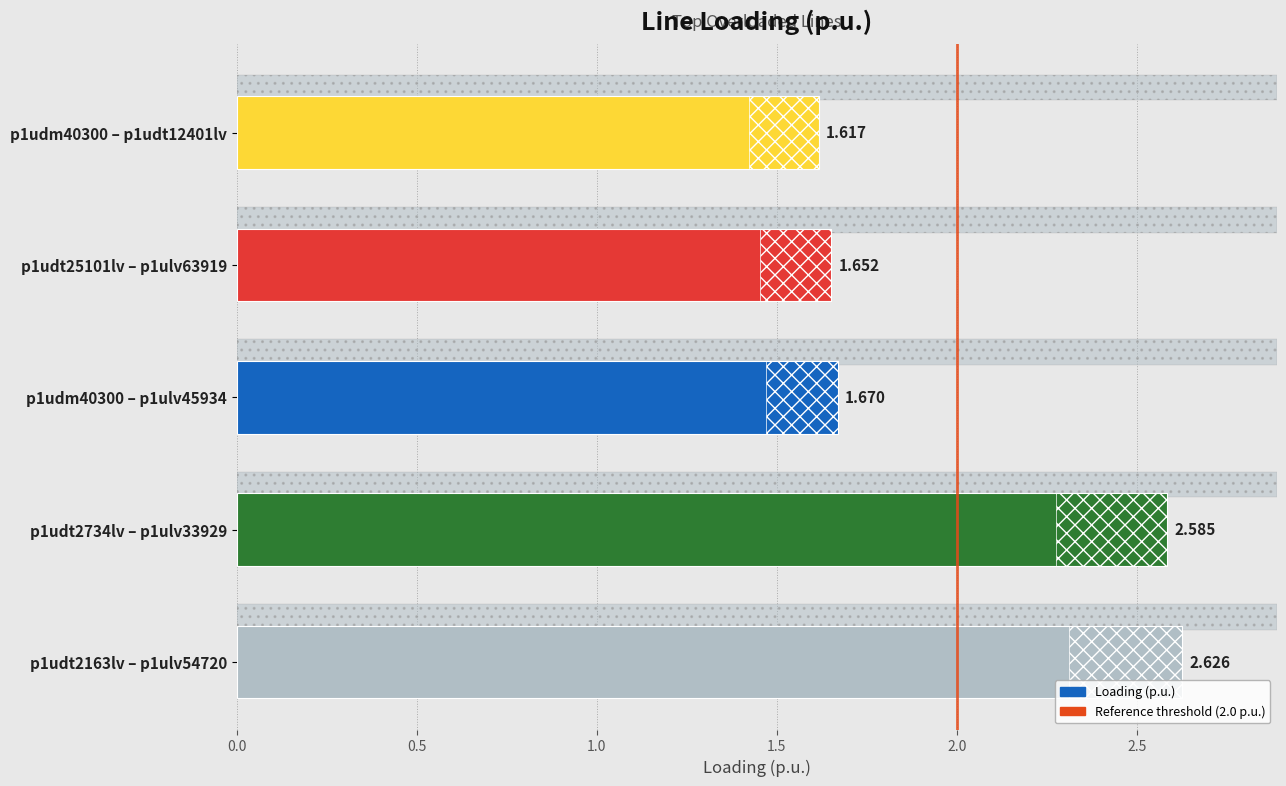

Is it true that the value at p1udt2734lv – p1ulv33929 is 2.6?

True